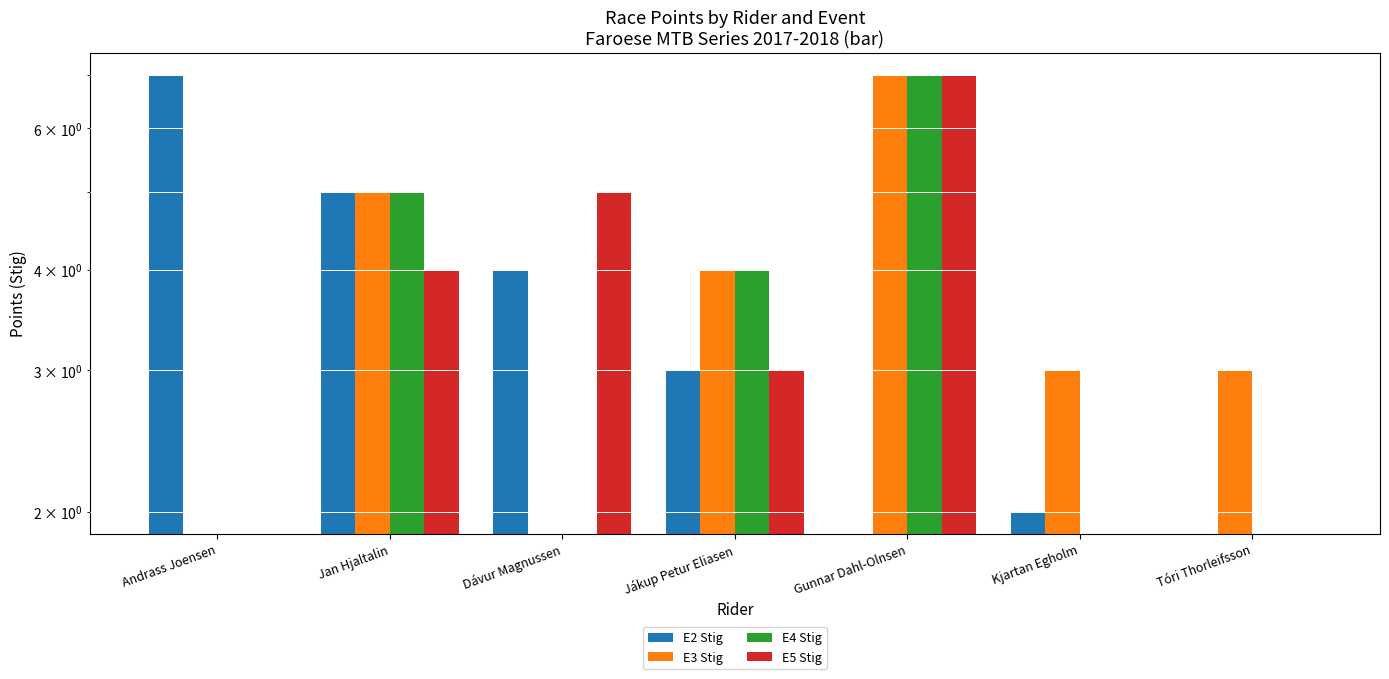

What is the label of the 1st bar from the left?

Andrass Joensen